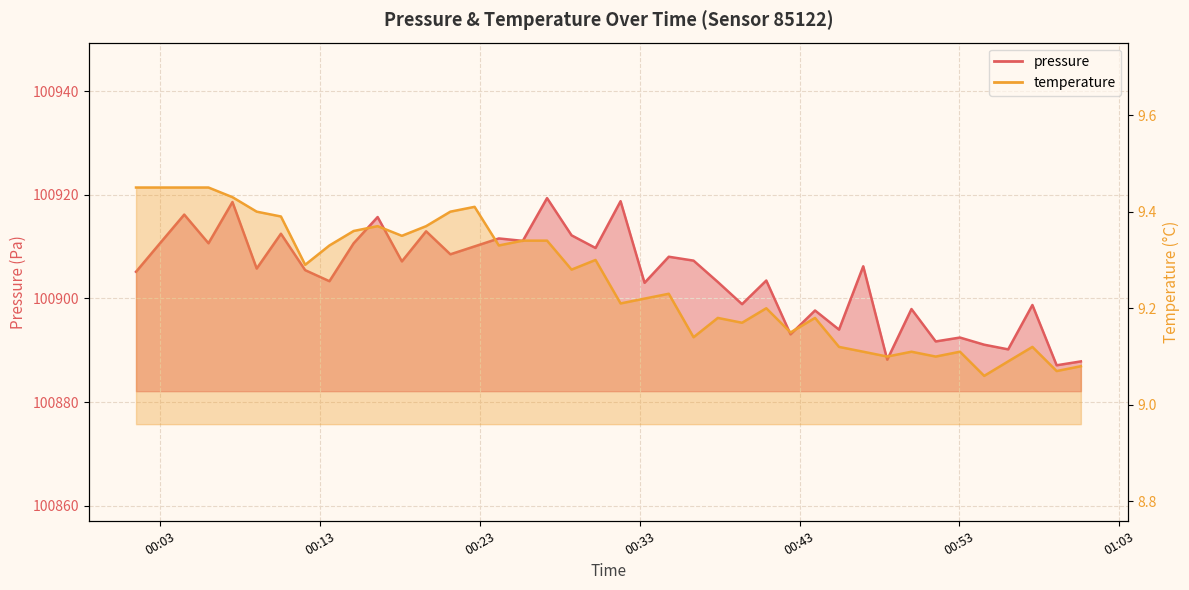

What are all the series names shown in the legend?

pressure, temperature